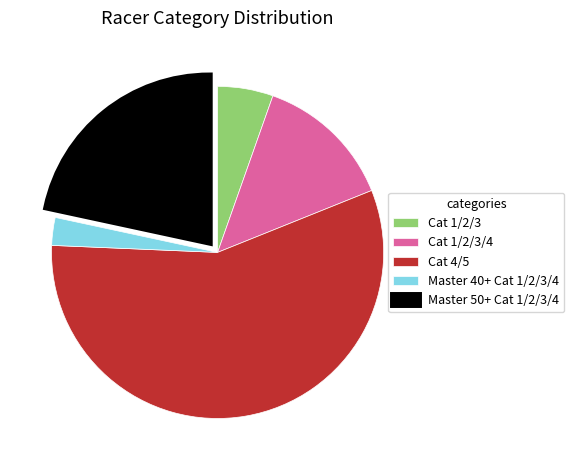

Is the sum of Master 50+ Cat 1/2/3/4 and Cat 4/5 greater than half?

Yes